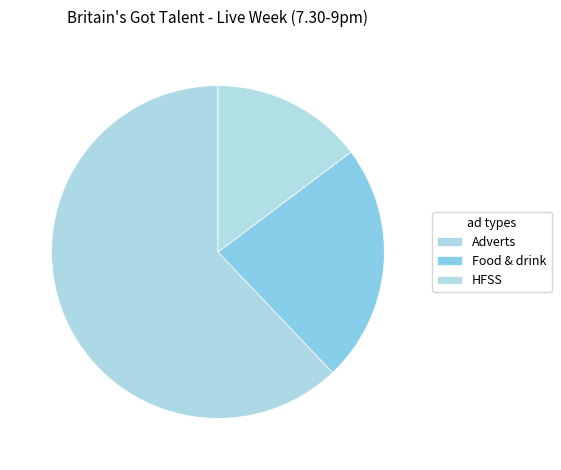

How many slices are in this pie chart?

3